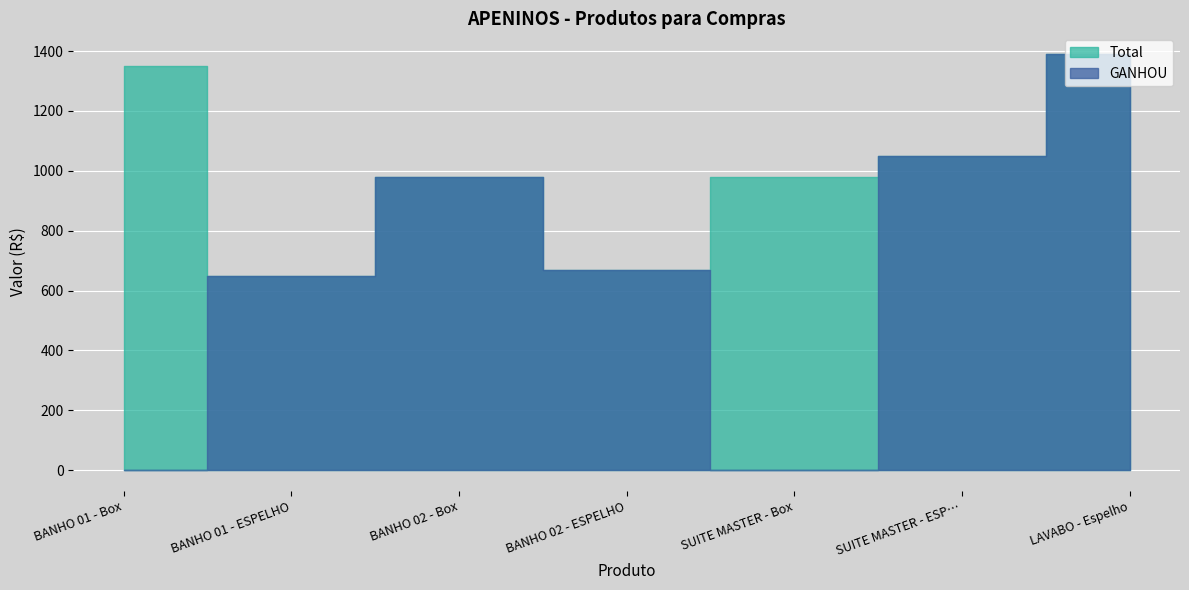

Which series has the largest range (max minus min)?

GANHOU